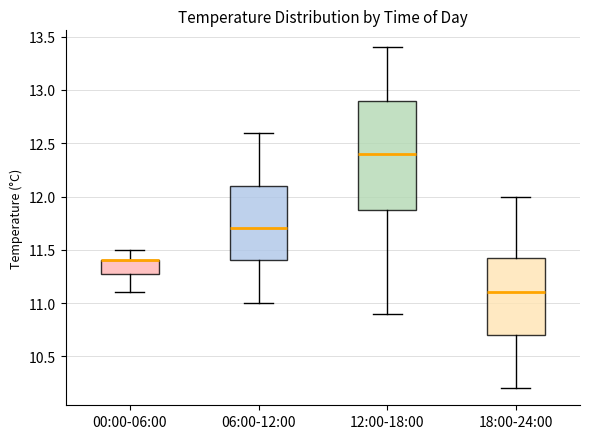

Reading left to right, read every box against the y-axis: the position of its median line, the range the box covers, and the ends of its whiskers. The values are not printed on the chart, so give them approximately, as read against the axis.

00:00-06:00: median 11.40 (drawn on the box's upper edge), box 11.30 to 11.40, whiskers 11.10 to 11.50
06:00-12:00: median 11.70, box 11.40 to 12.10, whiskers 11.00 to 12.60
12:00-18:00: median 12.40, box 11.90 to 12.90, whiskers 10.90 to 13.40
18:00-24:00: median 11.10, box 10.70 to 11.45, whiskers 10.20 to 12.00